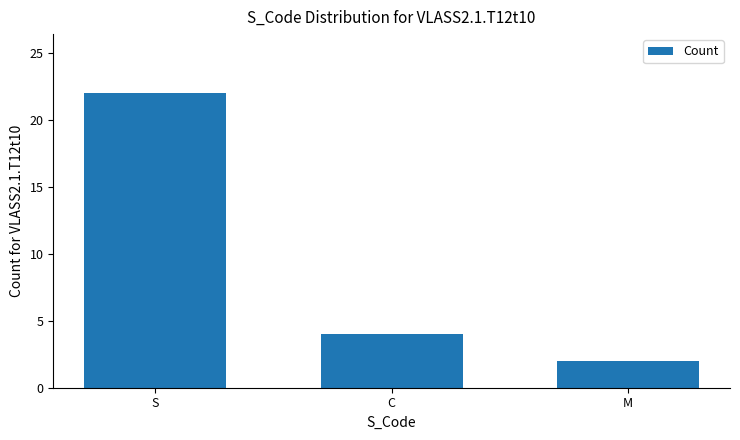

What is the difference between the values at C and M?

2